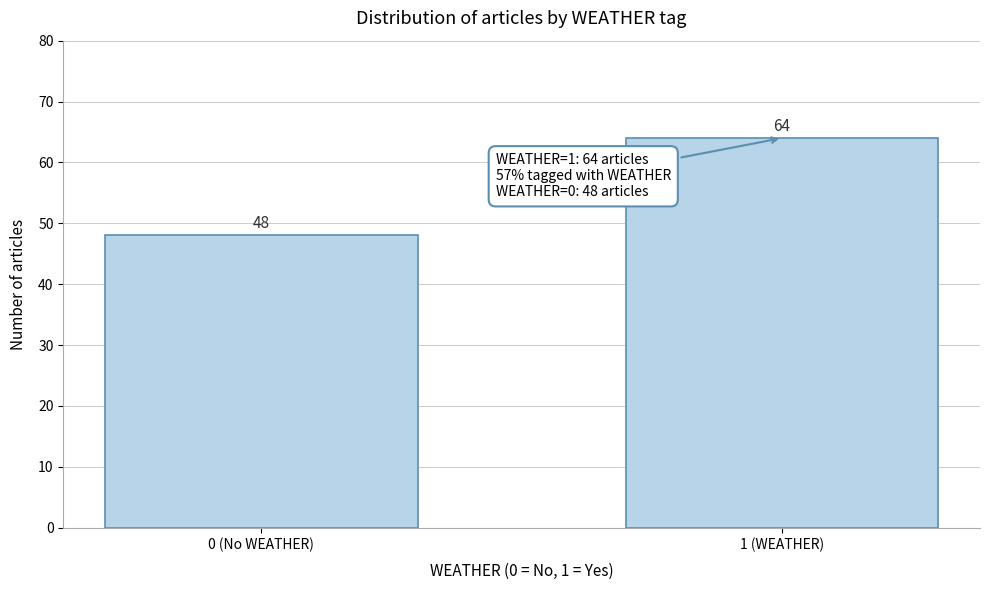

Reading right to left, transcribe all the data shown in this chart.

64	48